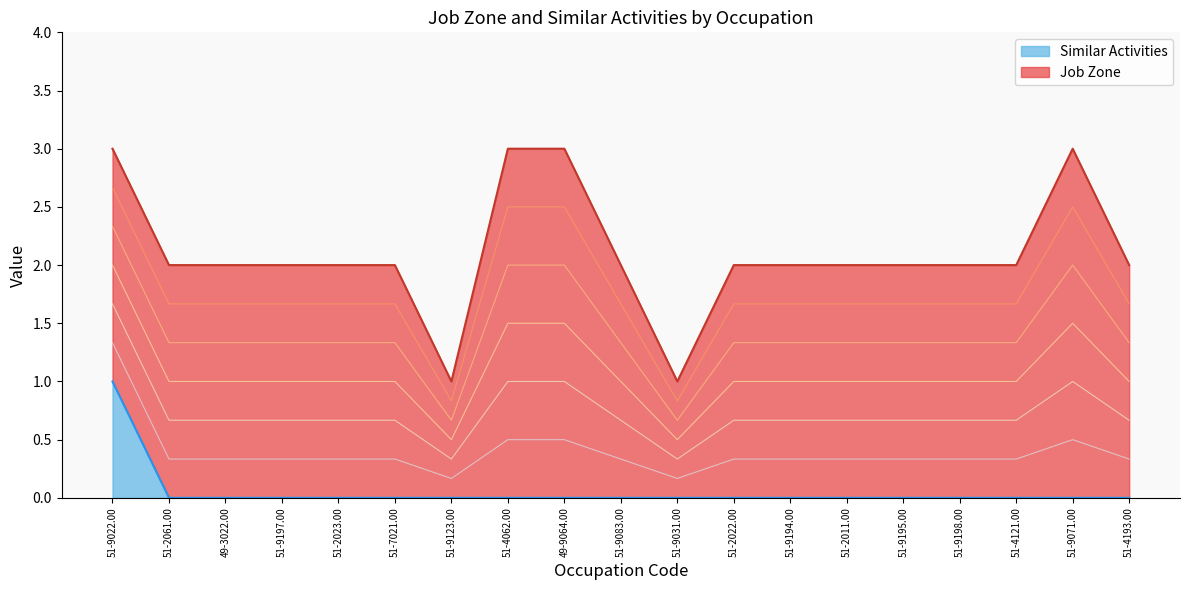

Reading left to right, extract all data points from this chart.

1	0	0	0	0	0	0	0	0	0	0	0	0	0	0	0	0	0	0